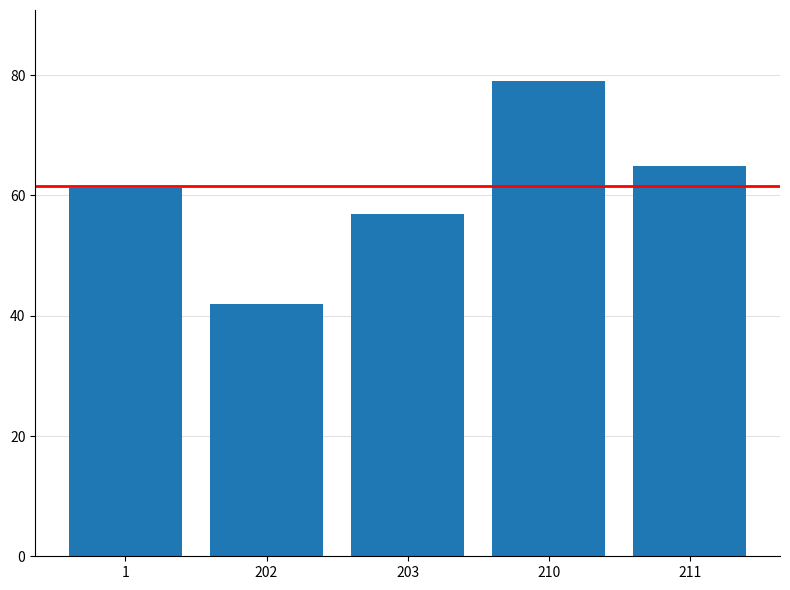

Rank the categories by value from lowest to highest.

202, 203, 1, 211, 210